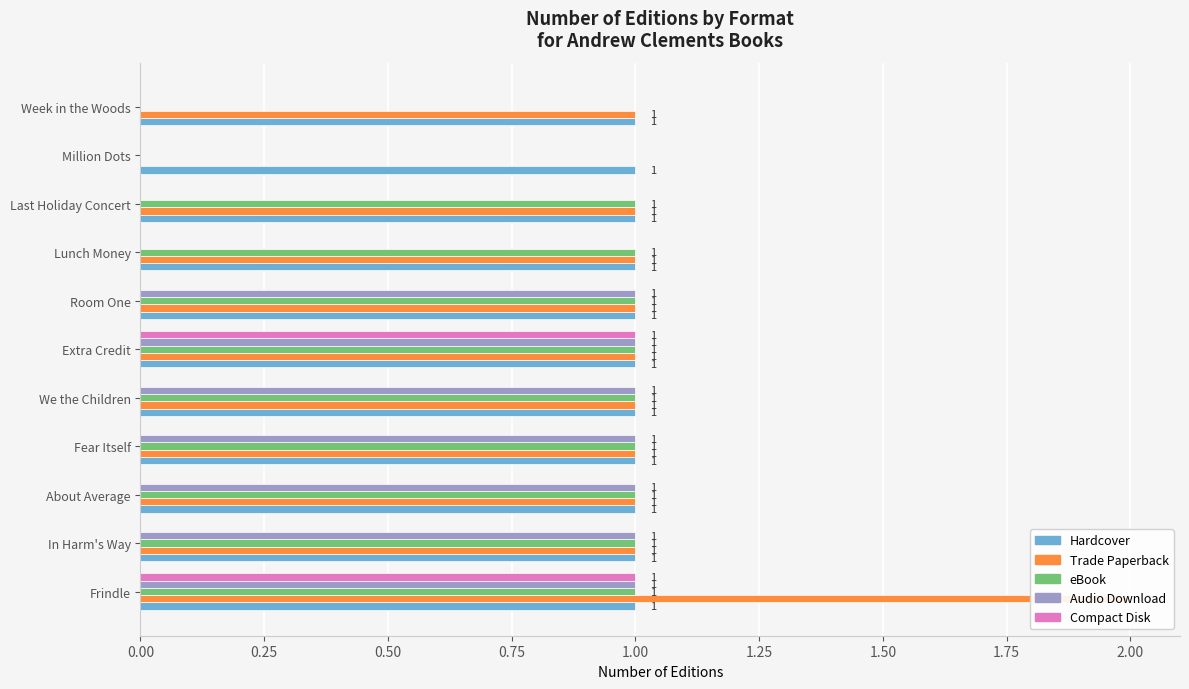

Is it true that eBook equals 0.0 at Week in the Woods?

True